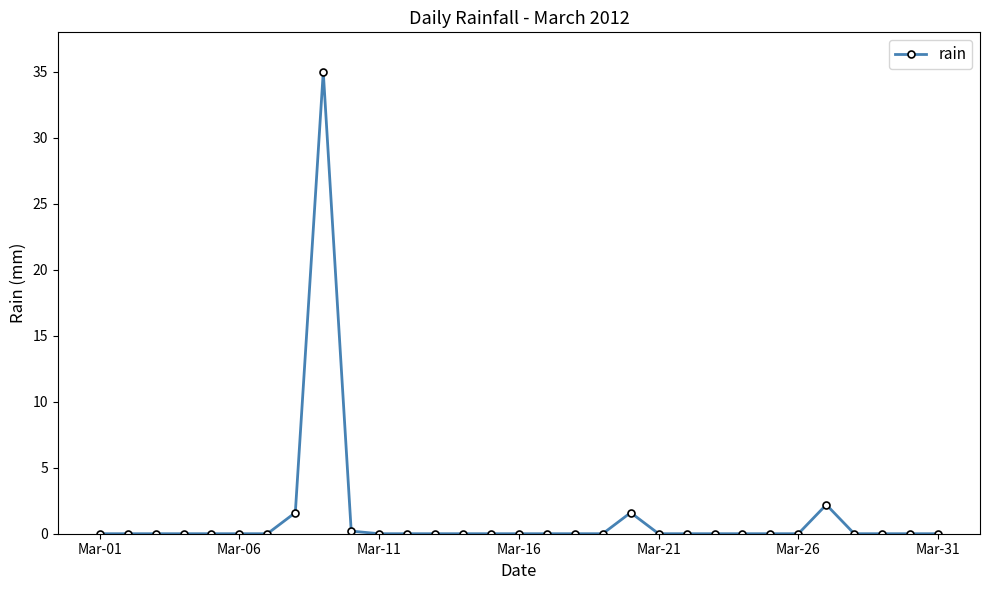

True or false: there are more than 0 points higher than both neighbors.

True